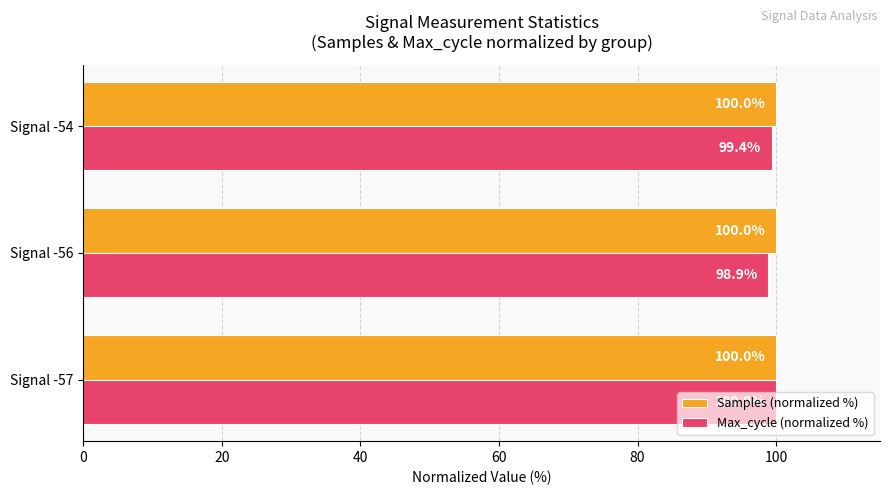

Is it true that Samples (normalized %) equals 149.0 at Signal -54?

False